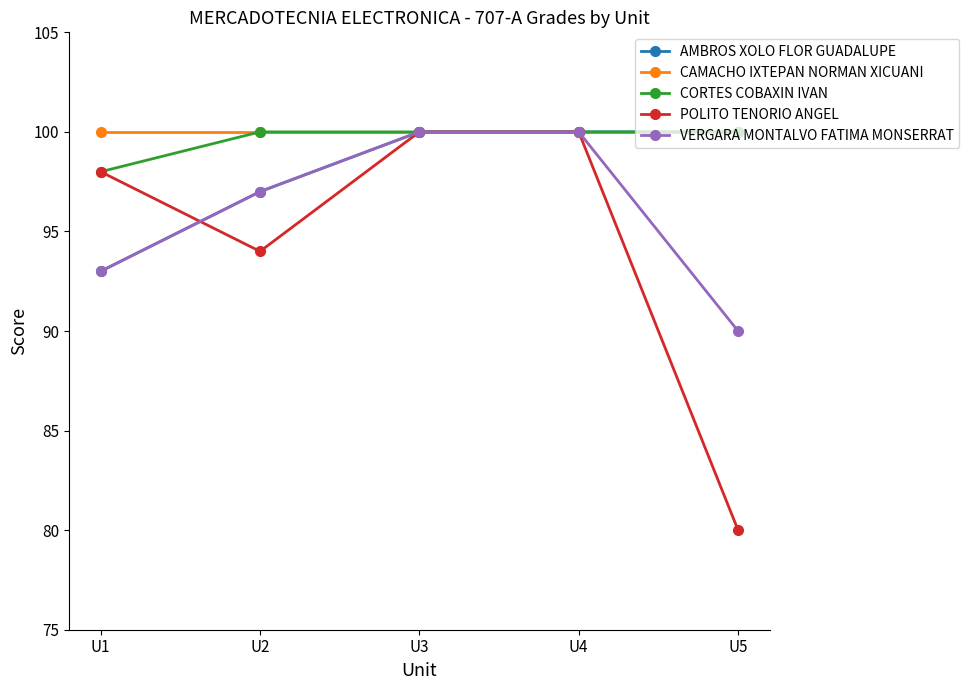

Which category has the lowest value across all series?

U5